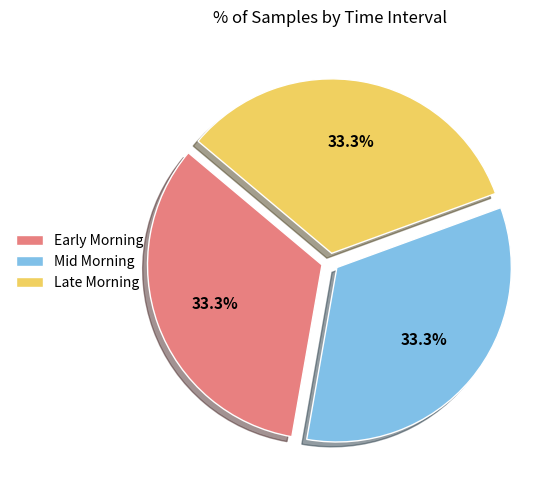

How many segments does this pie chart have?

3